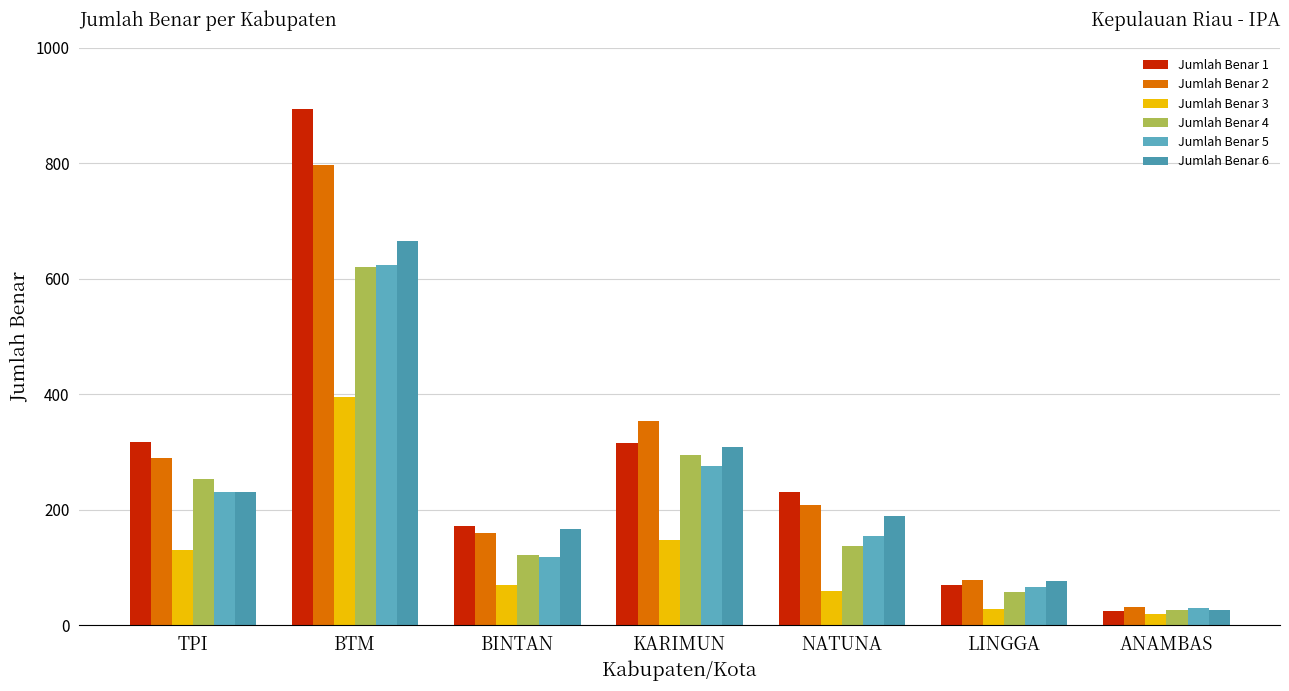

What is the label of the 5th bar from the left?

NATUNA